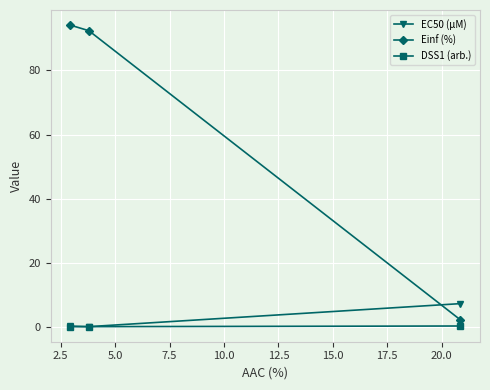

Count the number of categories in the chart.

3